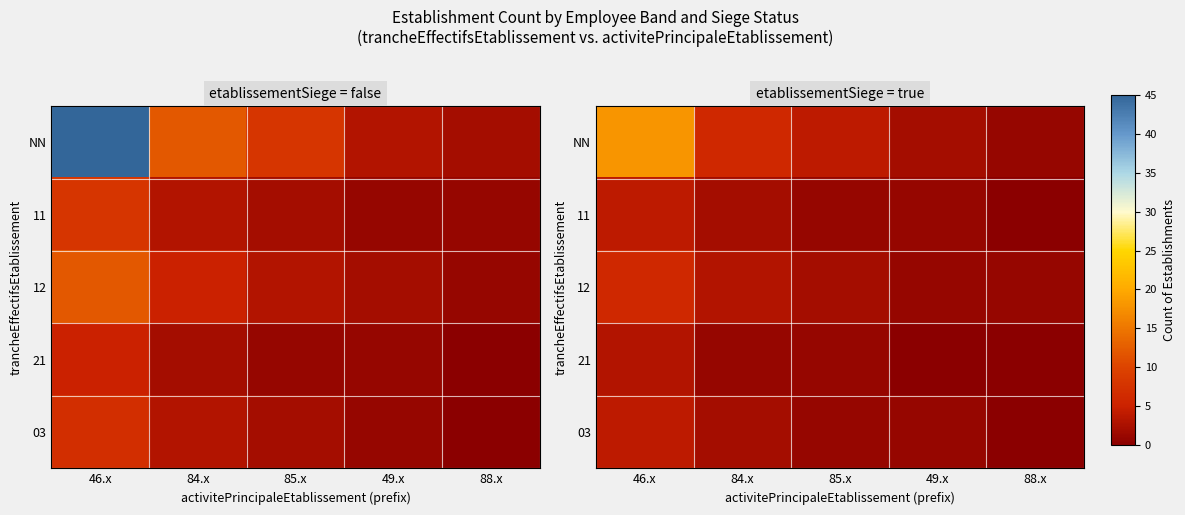

Count the number of data series in this chart.

5